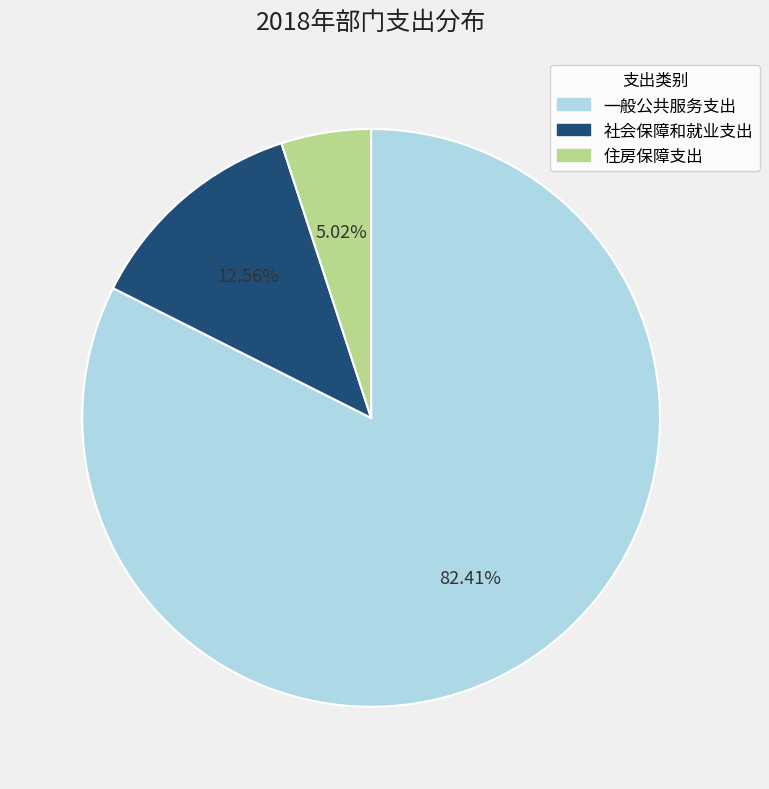

Which category accounts for the majority?

一般公共服务支出